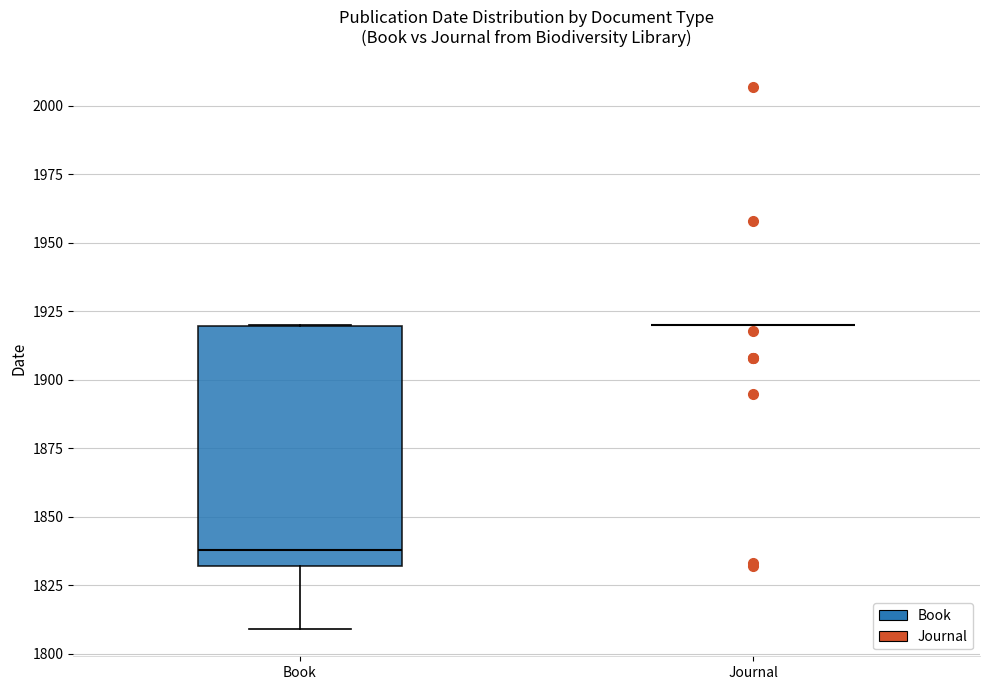

Reading left to right, transcribe this box plot: for each box, give where its median line is, the range the box spans, and where its two whiskers end, as read against the y-axis. The values are not printed on the chart, so give them approximately, as read against the axis.

Book: median 1840, box 1830 to 1920, whiskers 1810 to 1920
Journal: box collapsed to a line at 1920, whiskers 1920 to 1920